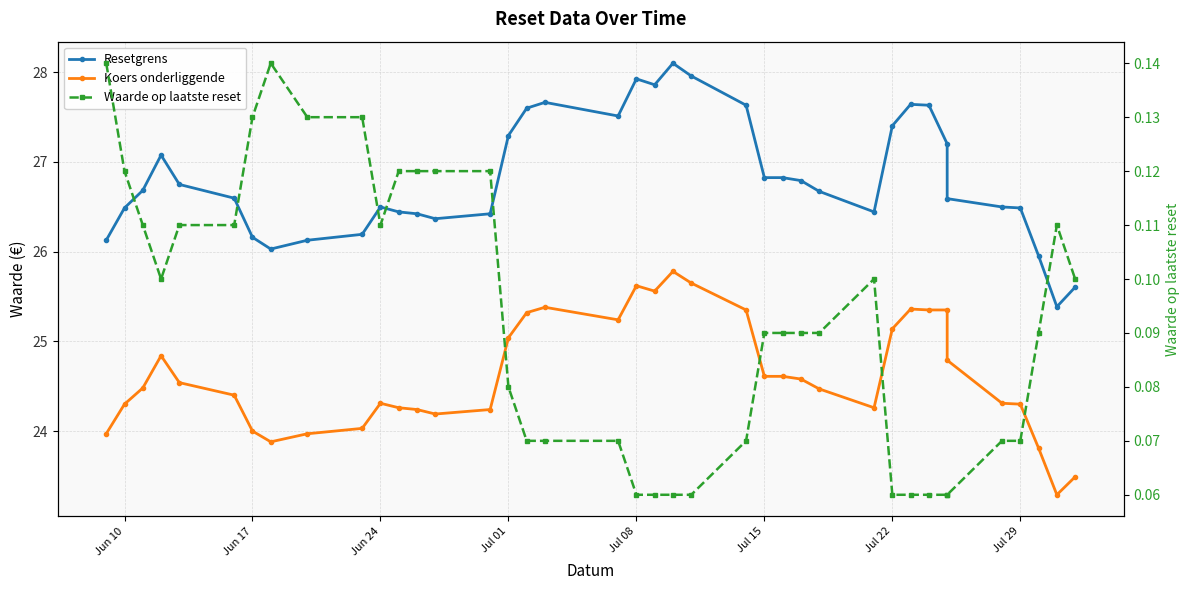

What is the difference between the second highest and minimum values in the Waarde op laatste reset series?

0.1